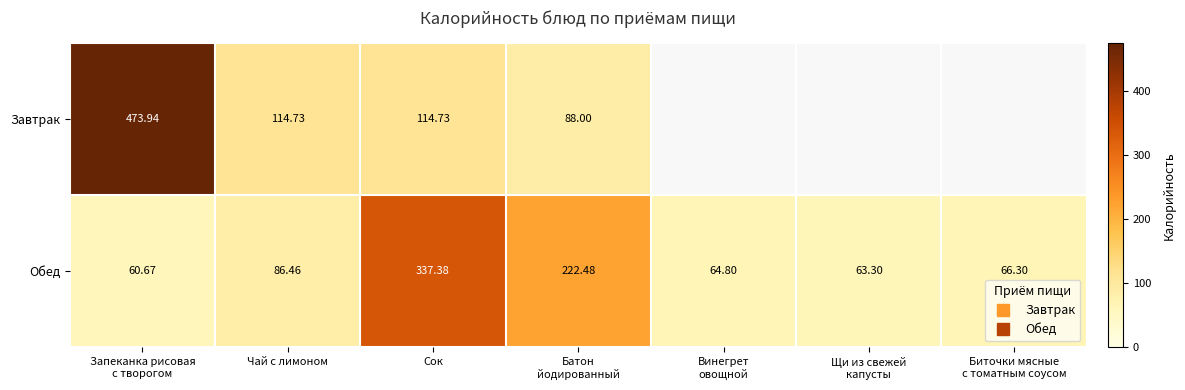

Between Батон
йодированный and Чай с лимоном, which is larger?

Чай с лимоном